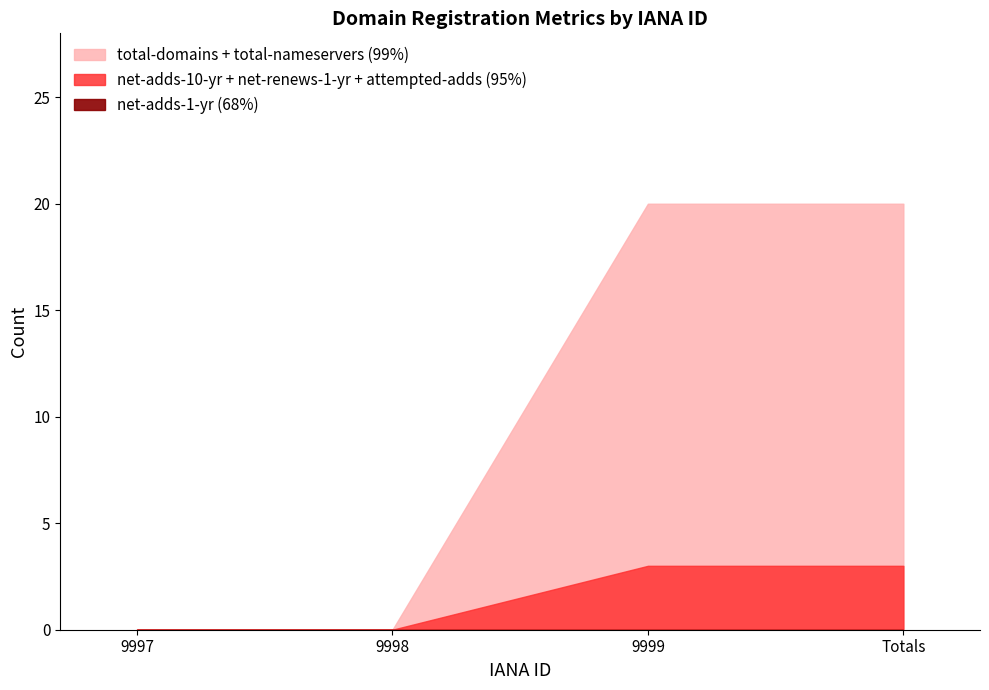

Which has a higher value, 9999 or 9998?

9999